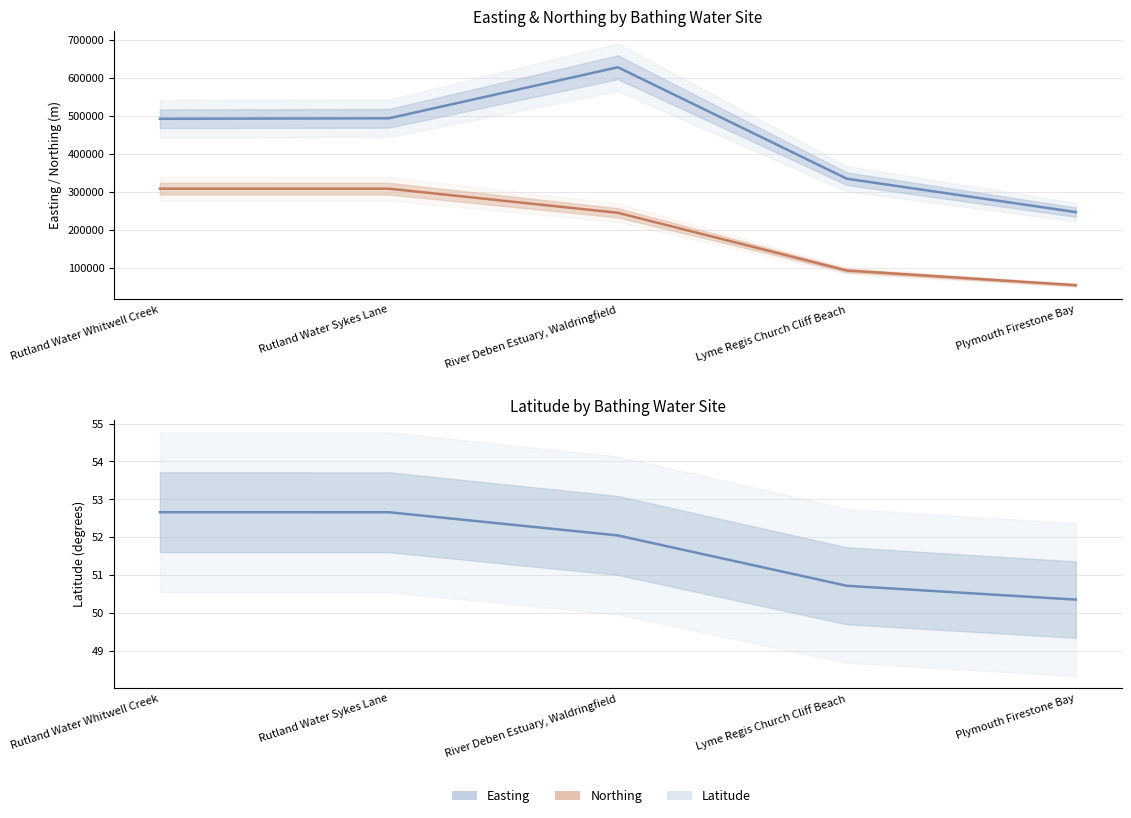

Which series has the largest total across all categories?

Easting (centre)